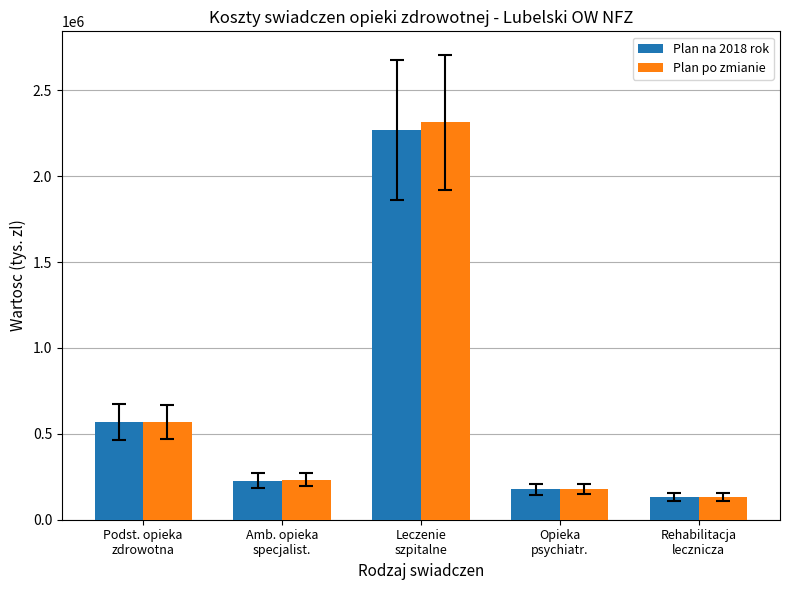

How many bars are there in total?

10